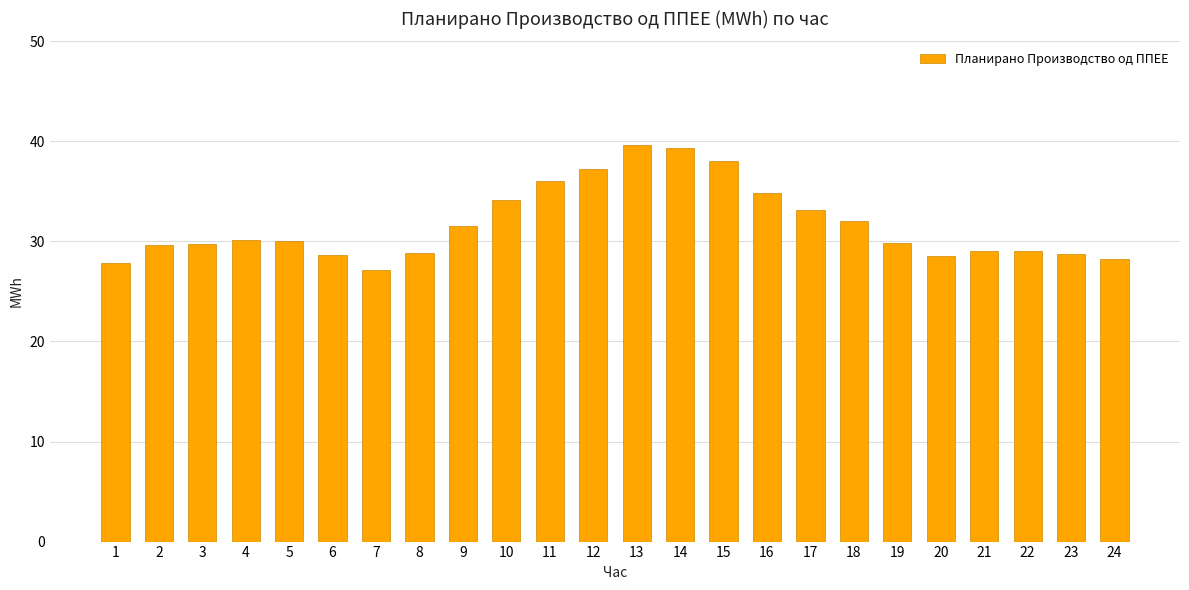

The chart shows a value of 39.9 at 20. True or false?

False